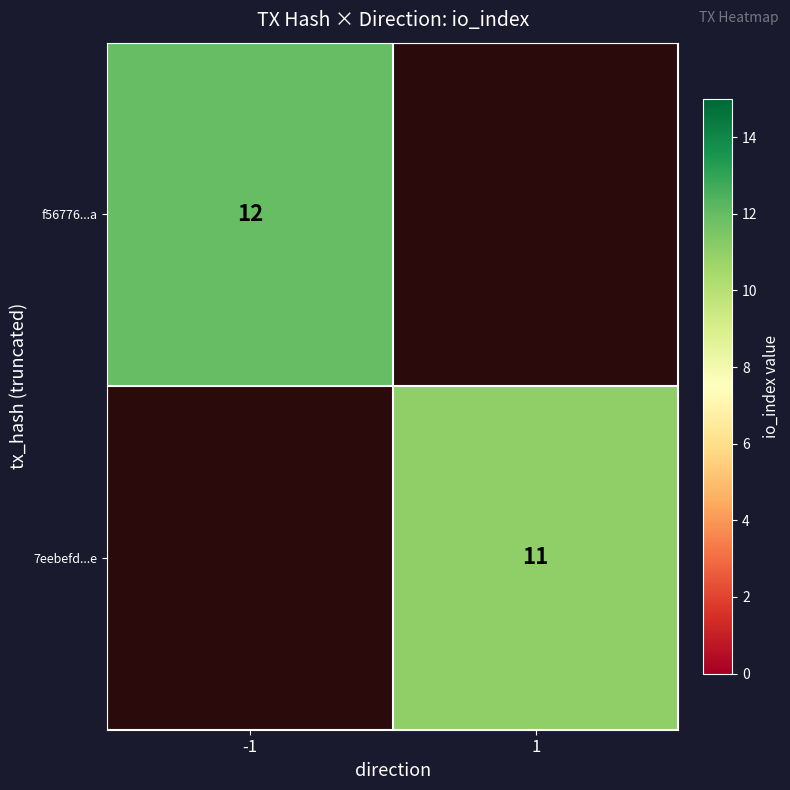

True or false: f56776...a has a value of 19 at -1.

False